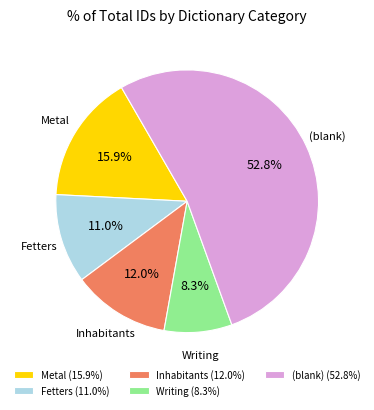

Between Metal and Writing, which is larger?

Metal